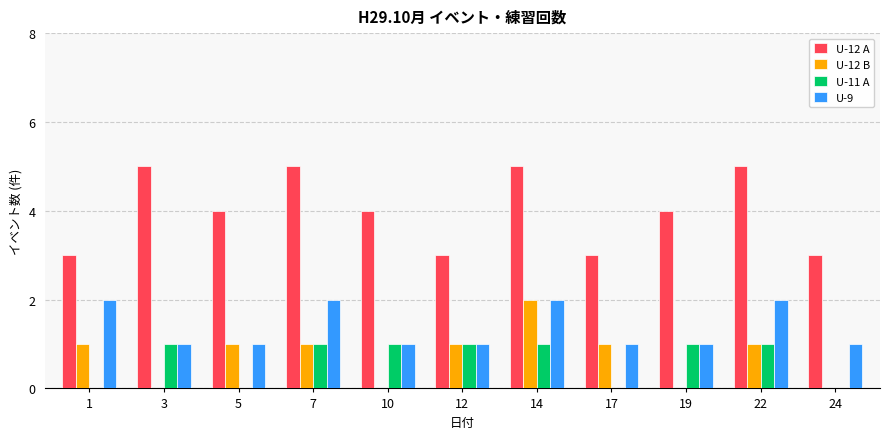

Does the chart contain stacked bars?

No